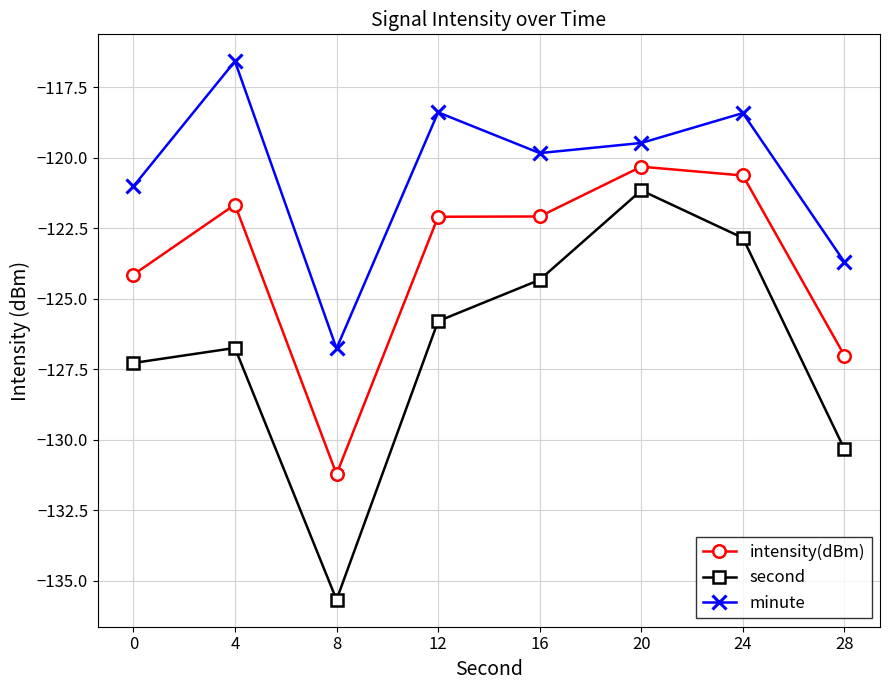

What is the spread (max minus min) of values at 12?

7.4